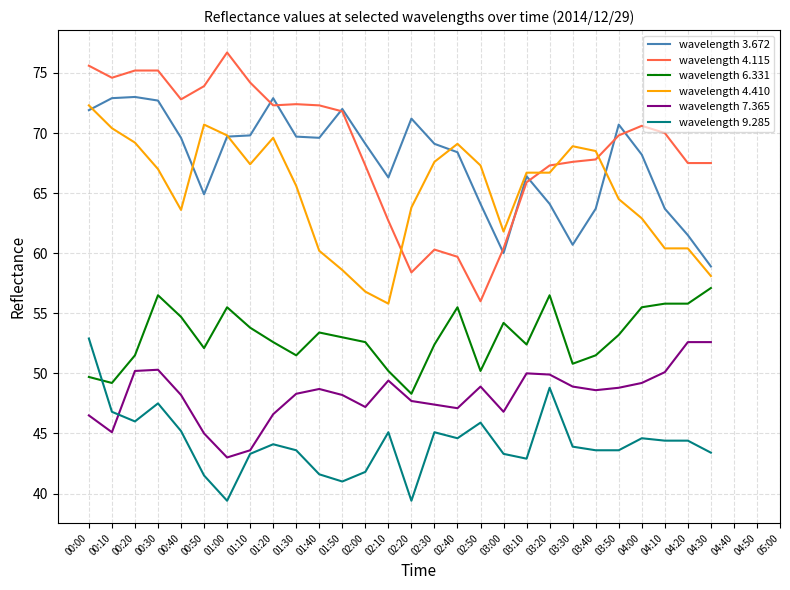

Which series has the largest total across all categories?

wavelength 4.115